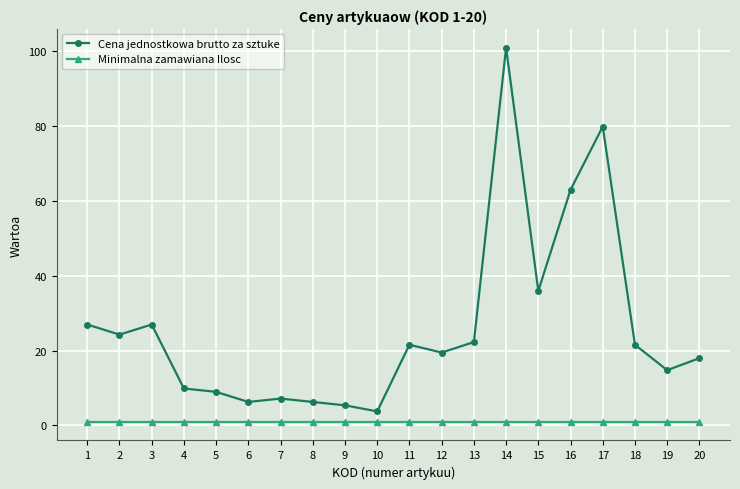

The value of Cena jednostkowa brutto za sztuke at 13 is 22.3. True or false?

True